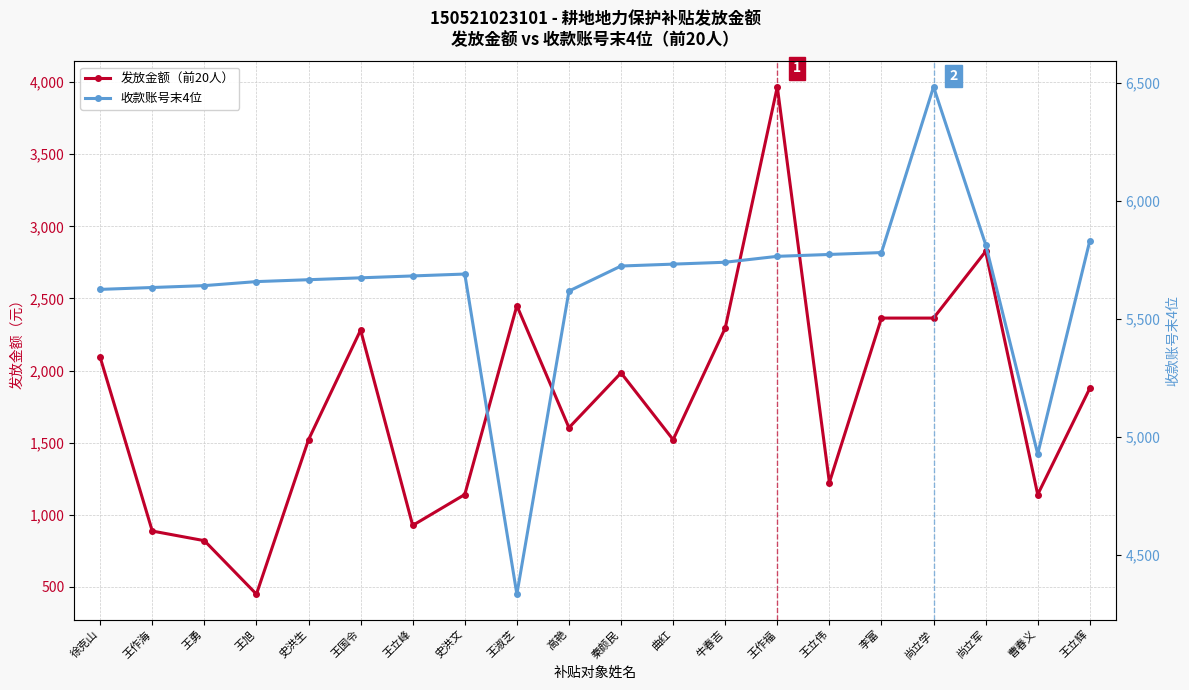

How many lines are shown in the chart?

2